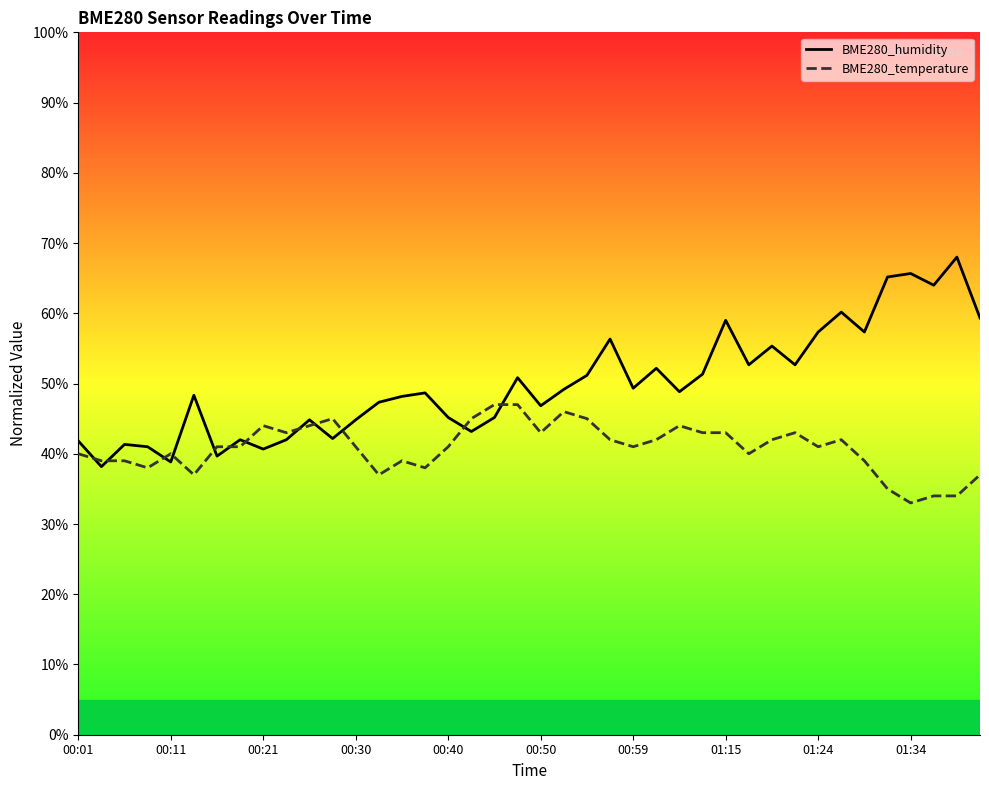

How many lines are shown in the chart?

2